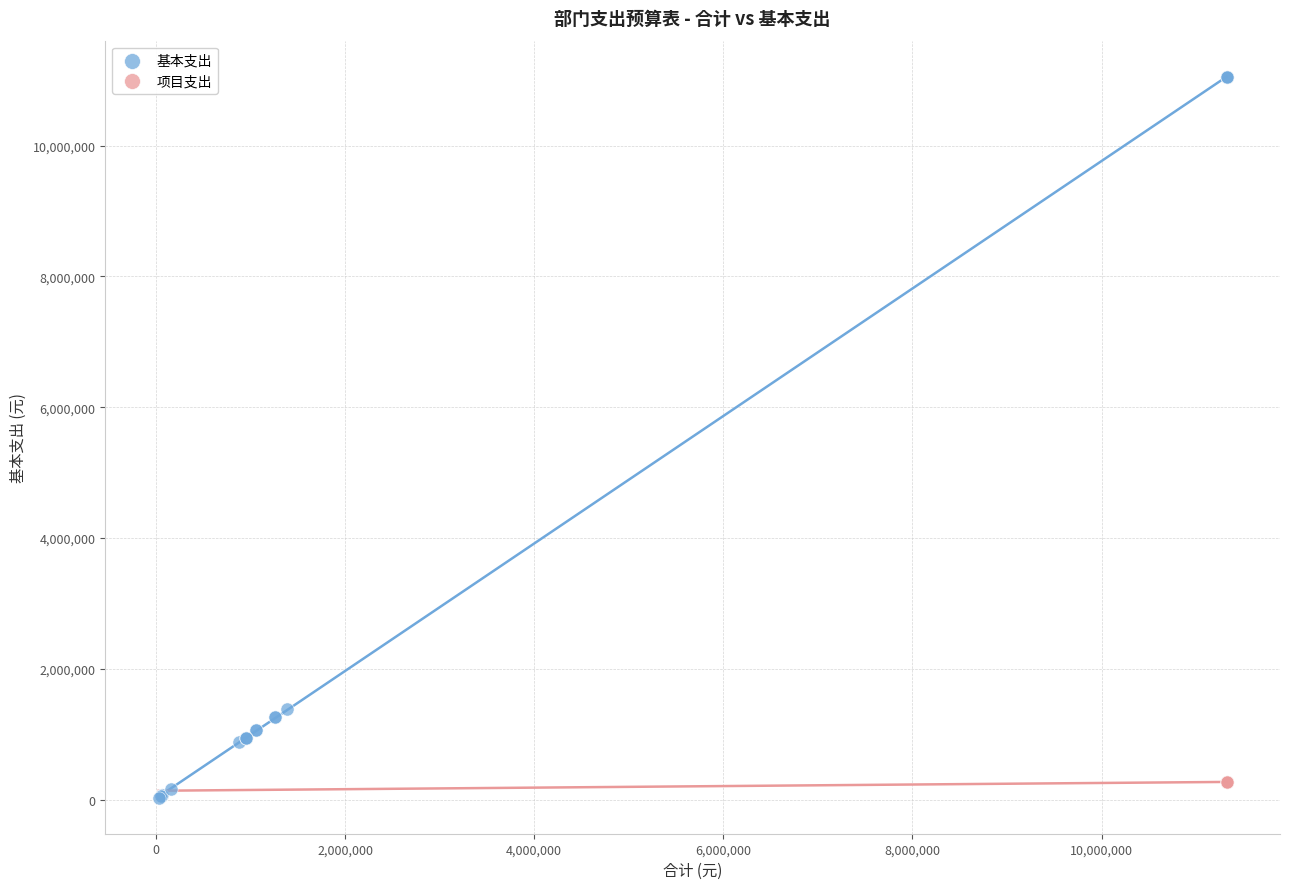

Which series reaches the maximum Y coordinate?

基本支出